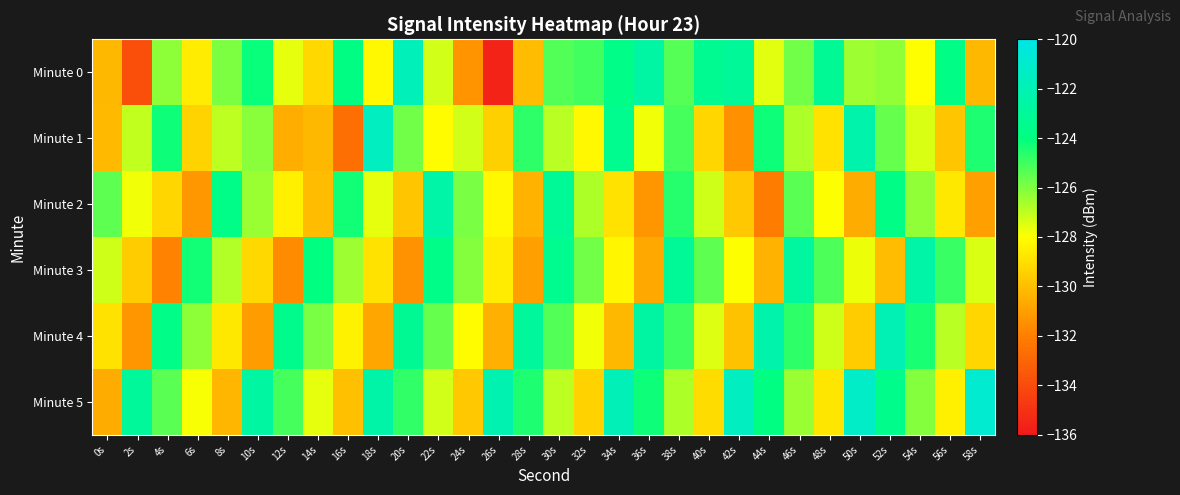

Which series has the largest total across all categories?

Minute 5